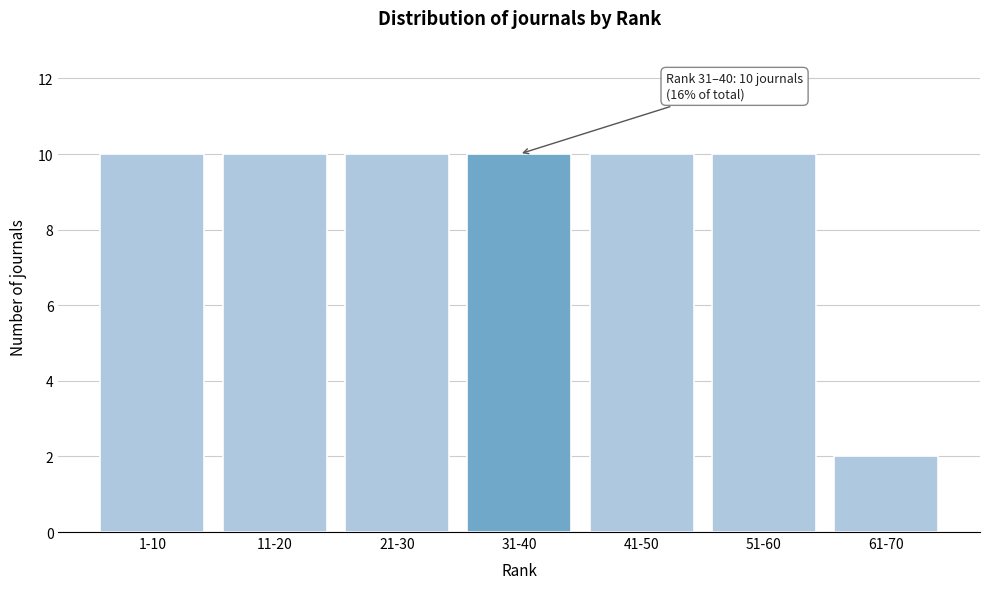

Reading right to left, transcribe all the data shown in this chart.

61-70=2	51-60=10	41-50=10	31-40=10	21-30=10	11-20=10	1-10=10